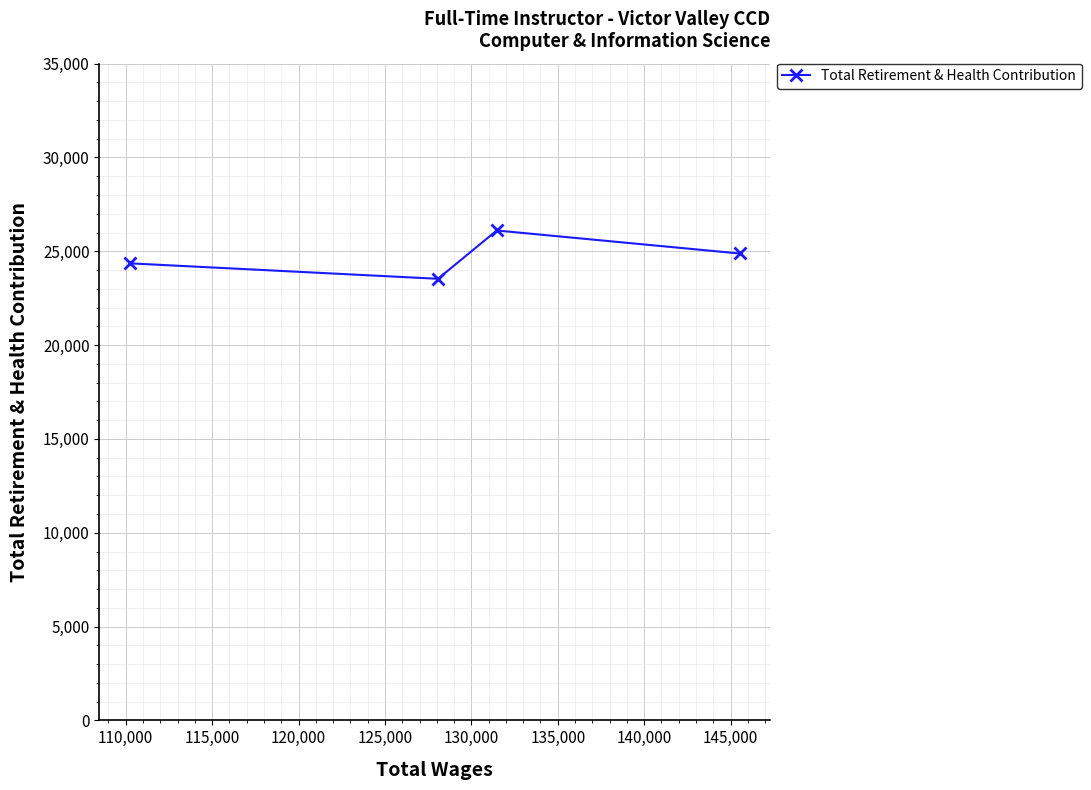

What is the minimum value shown in the chart?

23535